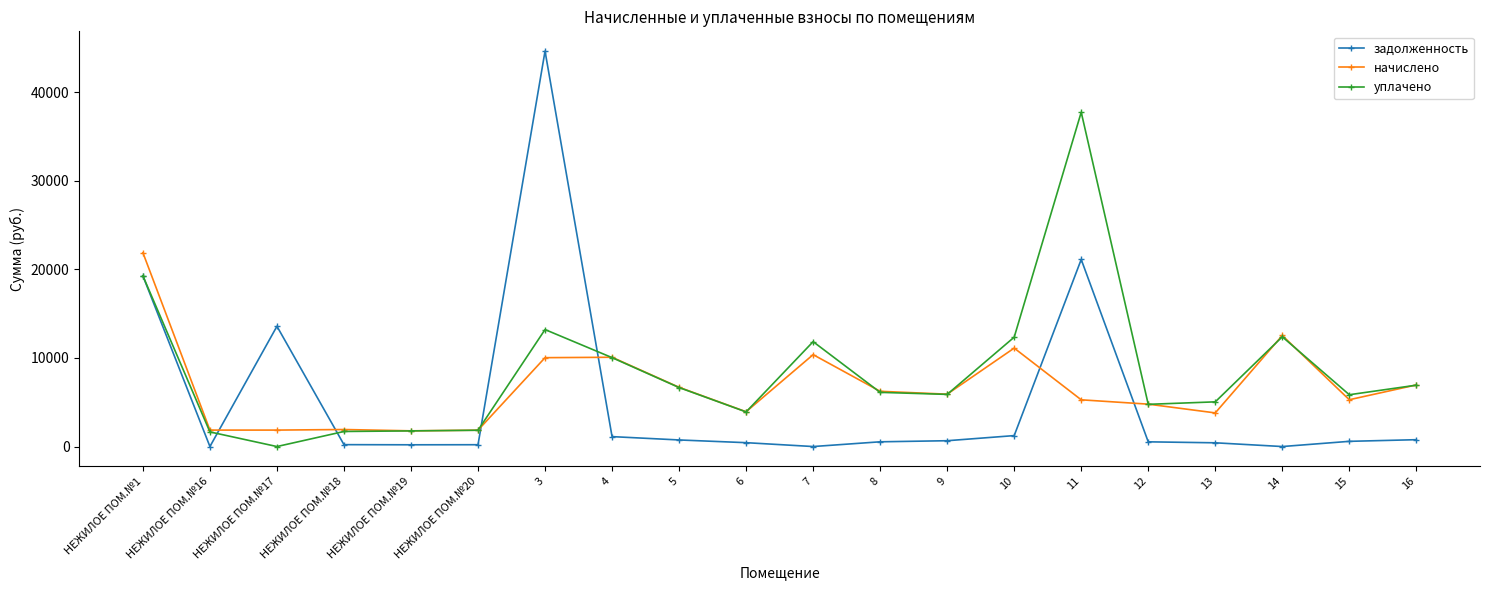

What is the greatest value displayed?

44621.2